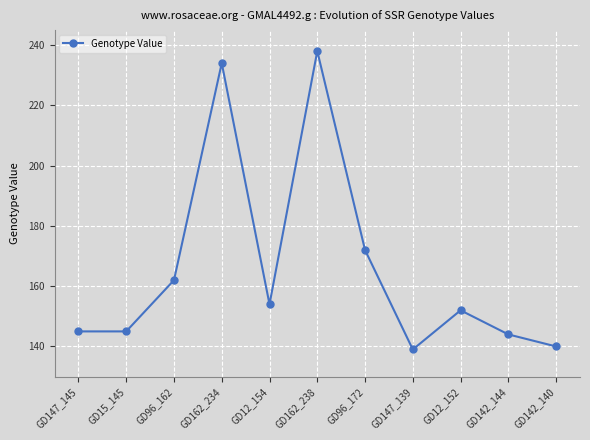

Count the number of categories in the chart.

11